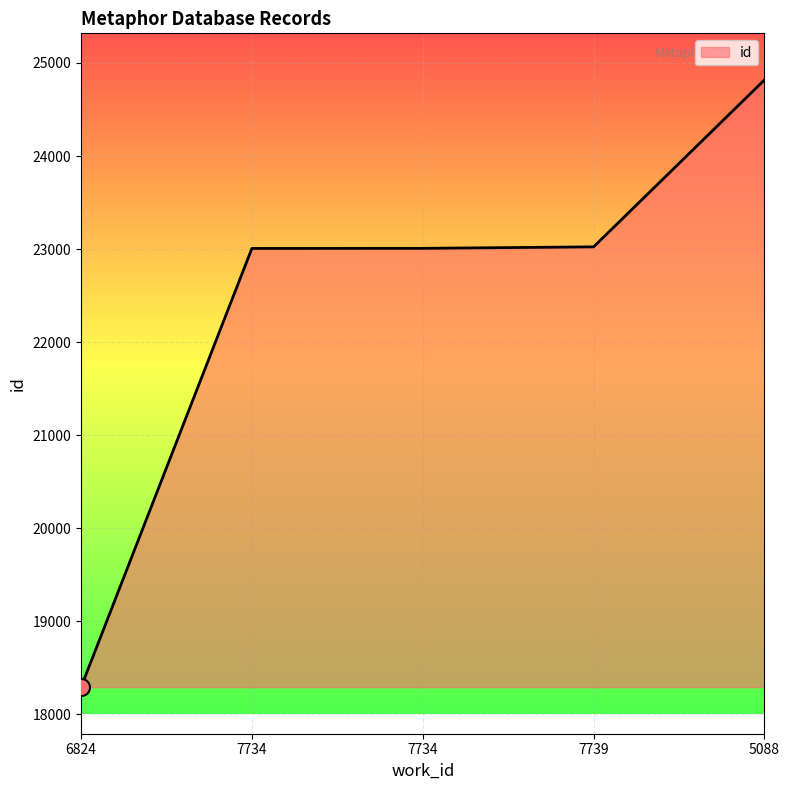

What is the change in value from 6824 to 7739?

+4731